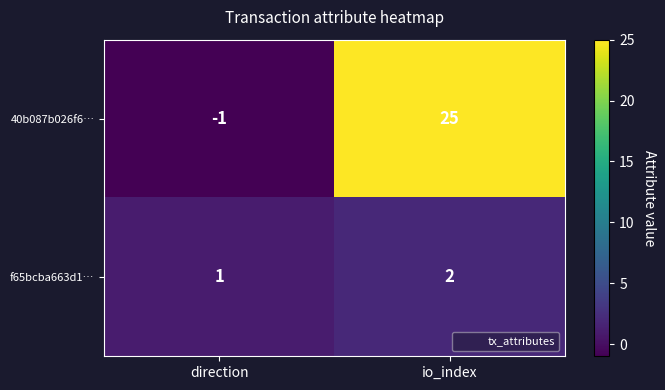

At how many categories does at least one series exceed 0?

2